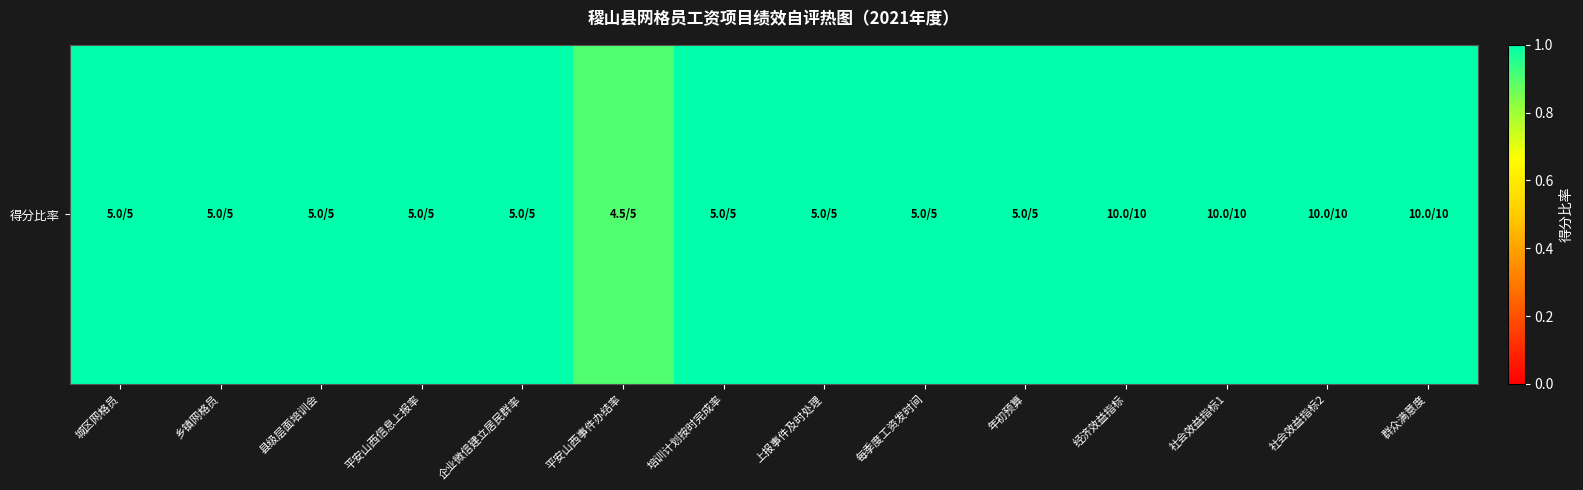

List the labels in order of value, smallest first.

平安山西事件办结率, 城区网格员, 乡镇网格员, 县级层面培训会, 平安山西信息上报率, 企业微信建立居民群率, 培训计划按时完成率, 上报事件及时处理, 每季度工资发时间, 年初预算, 经济效益指标, 社会效益指标1, 社会效益指标2, 群众满意度